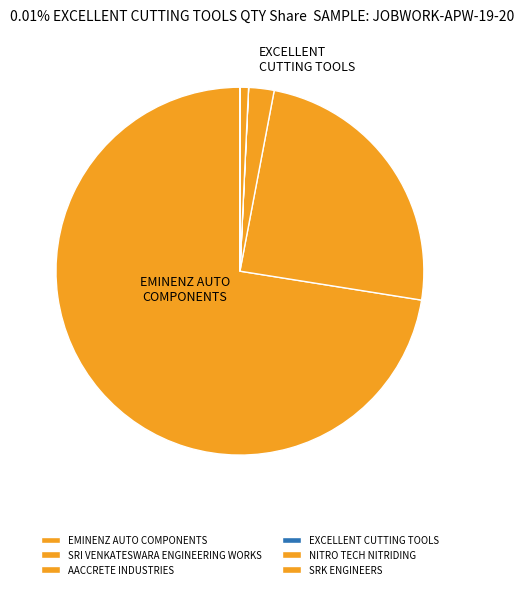

Which slice is the largest?

EMINENZ AUTO COMPONENTS